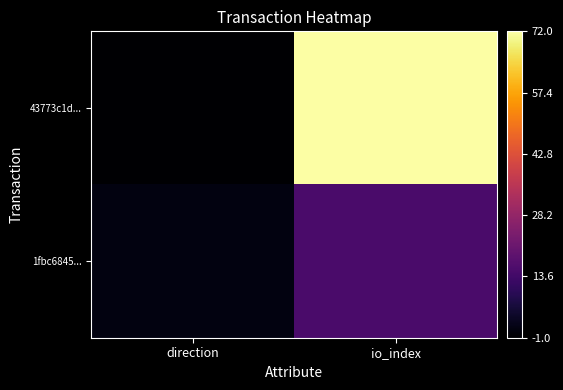

Reading right to left, list all the values displayed in this chart.

43773c1d...: io_index=72	direction=-1
1fbc6845...: io_index=15	direction=1